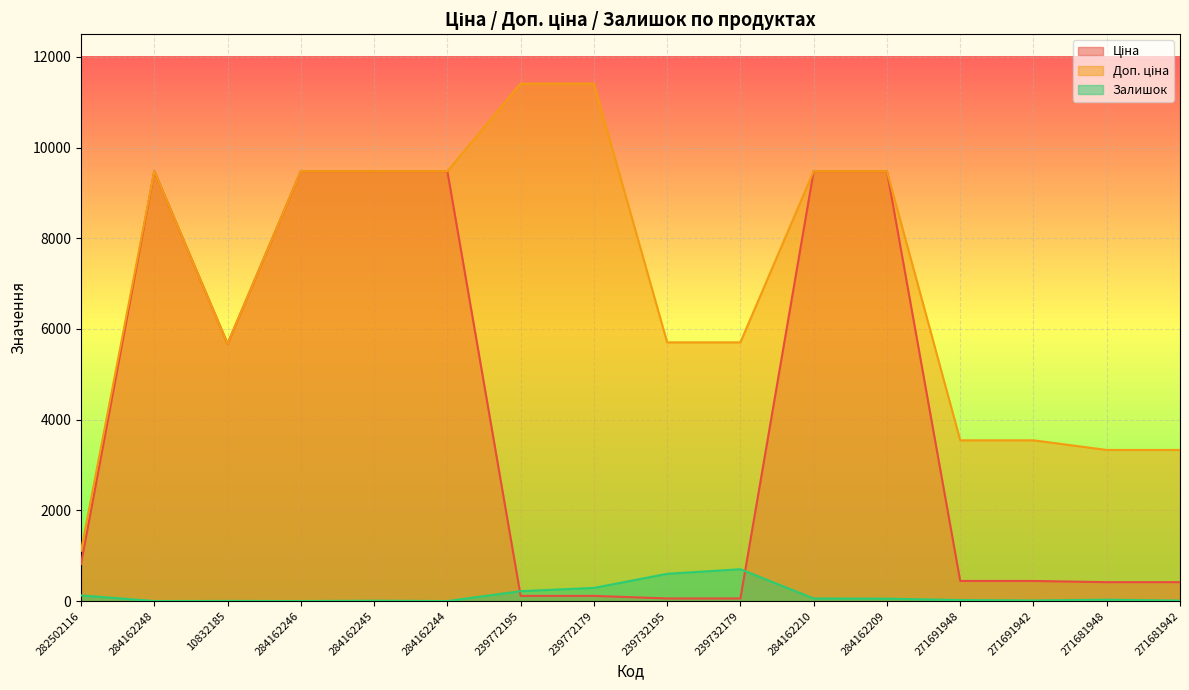

How many interior local peaks does the Залишок series have?

4